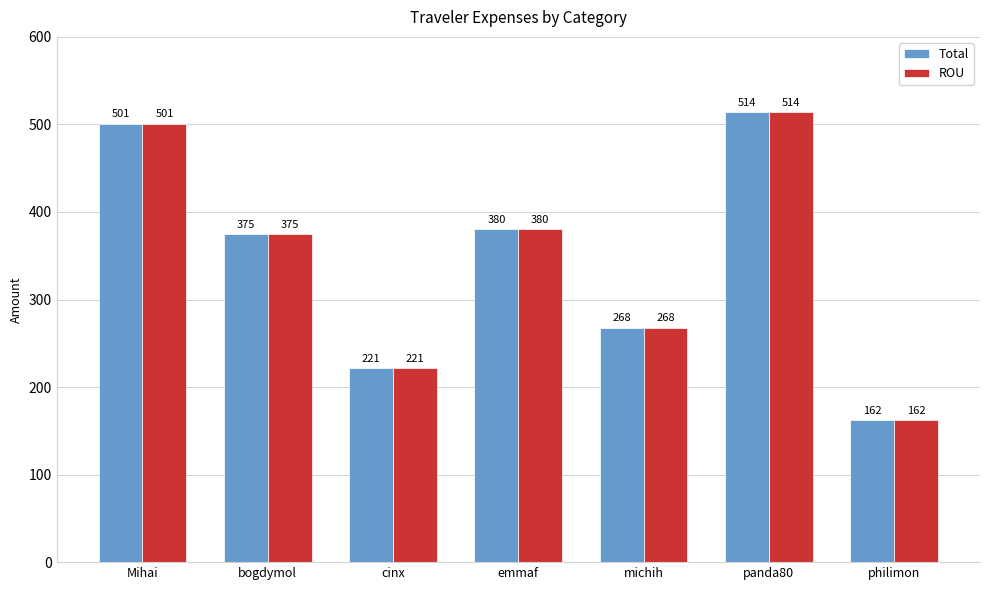

Are the bars grouped side by side (vs. stacked)?

Yes